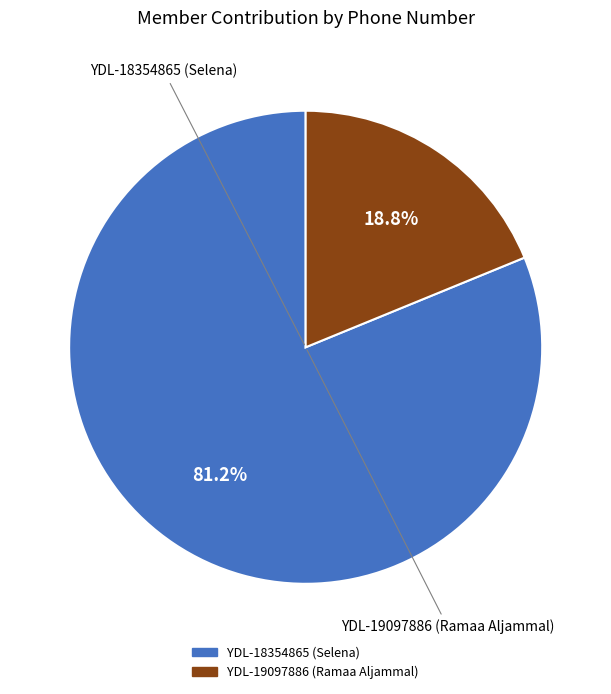

Do YDL-18354865 (Selena) and YDL-19097886 (Ramaa Aljammal) together represent more than half of the pie?

Yes